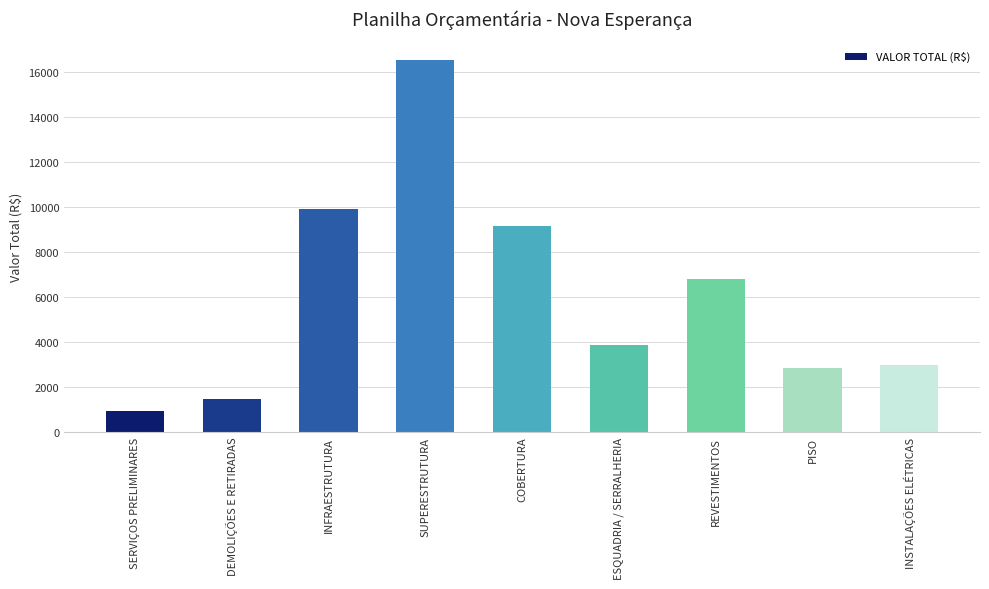

How many data points are above 3850?

5